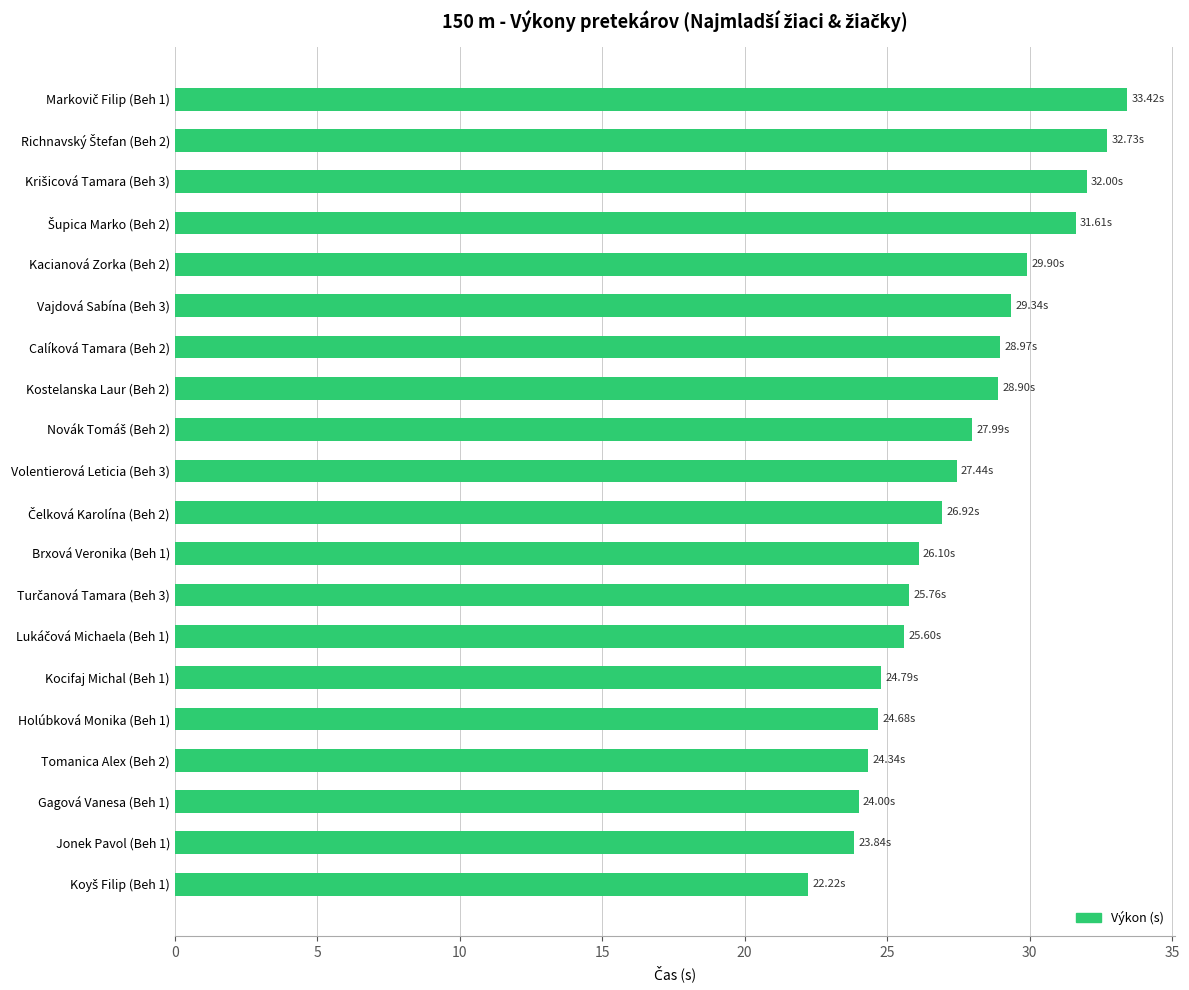

What is the difference between the values at Brxová Veronika (Beh 1) and Holúbková Monika (Beh 1)?

1.4